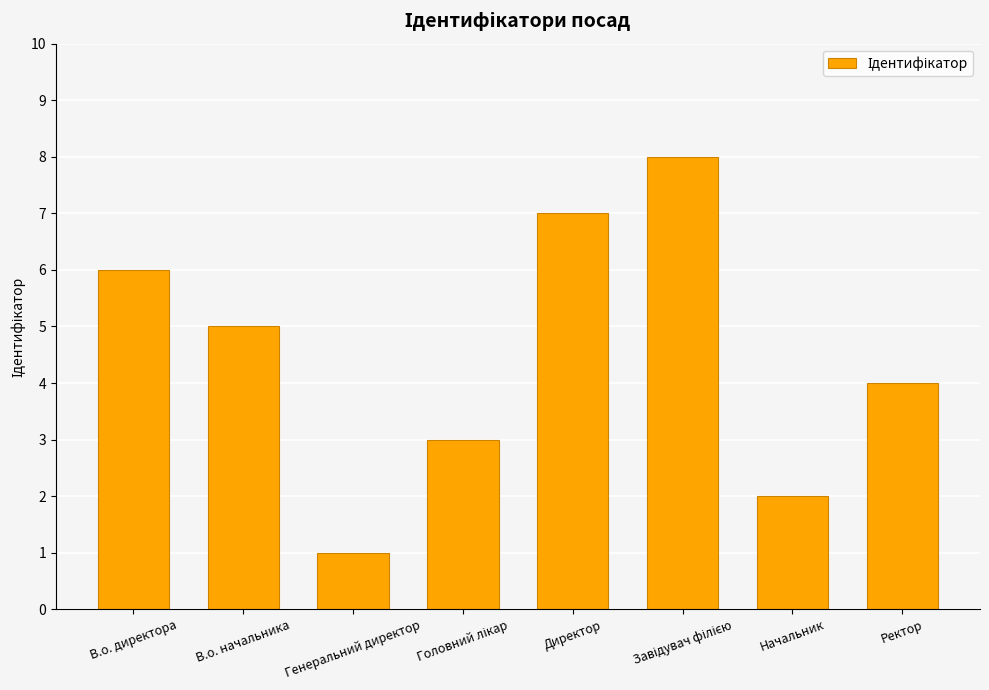

What is the smallest value displayed?

1